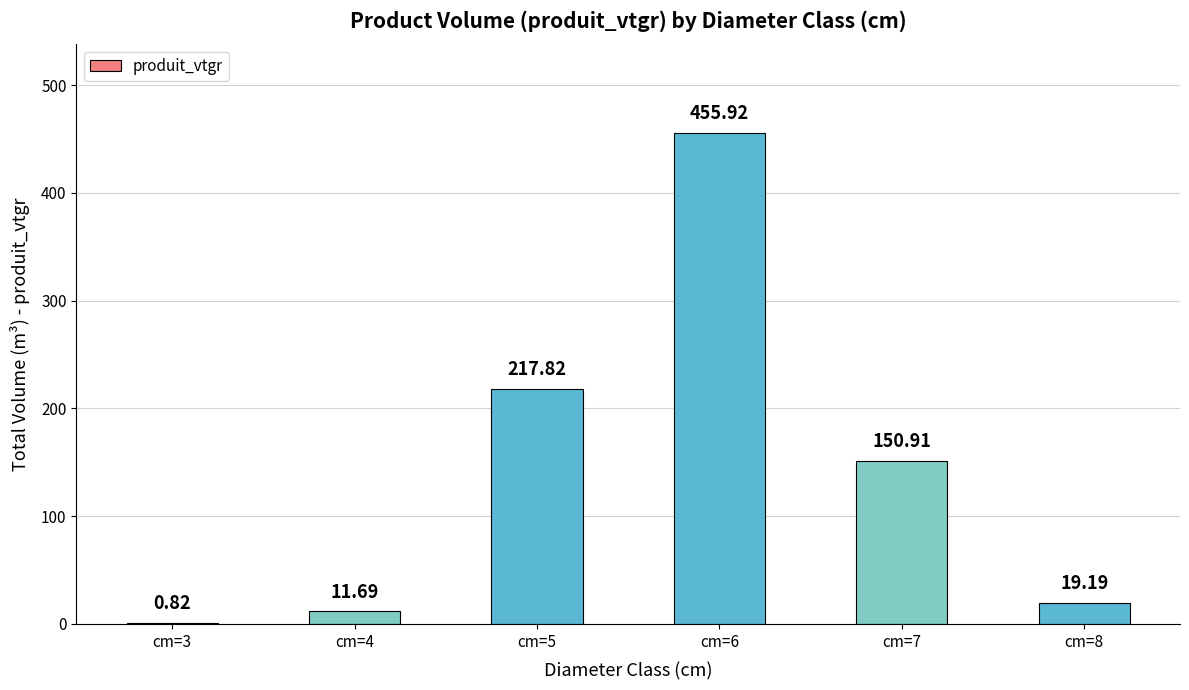

What is the sum of the values at cm=4 and cm=7?

162.6